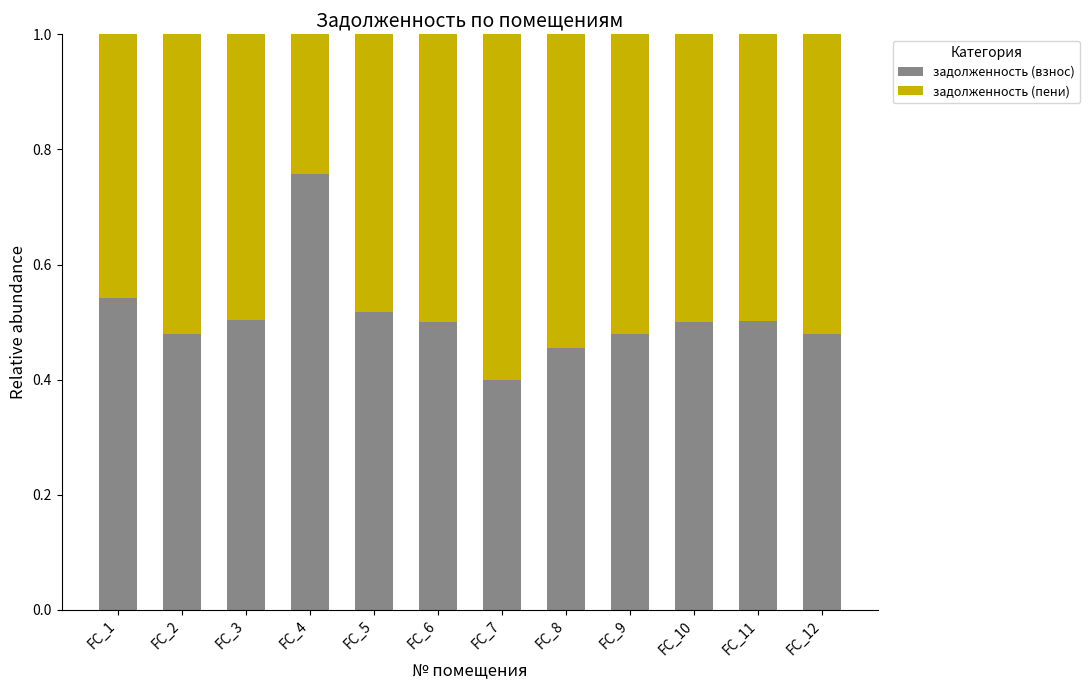

What is the total value across all series at FC_11?

1.0